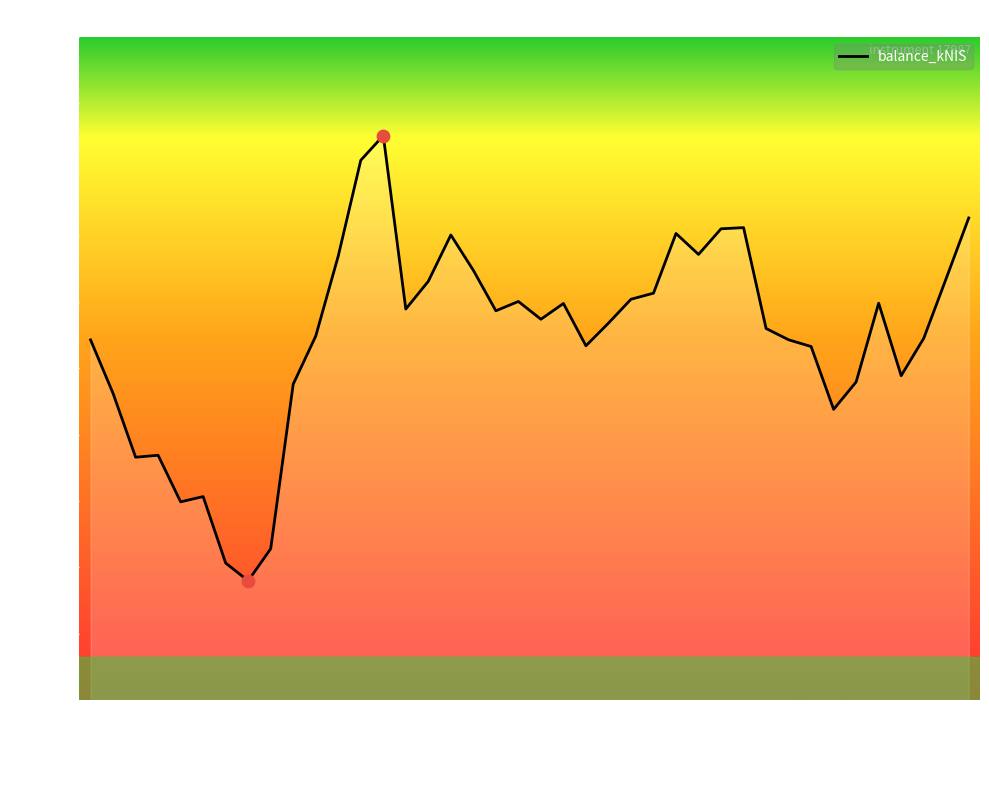

Is this an area chart (filled region under the line)?

Yes